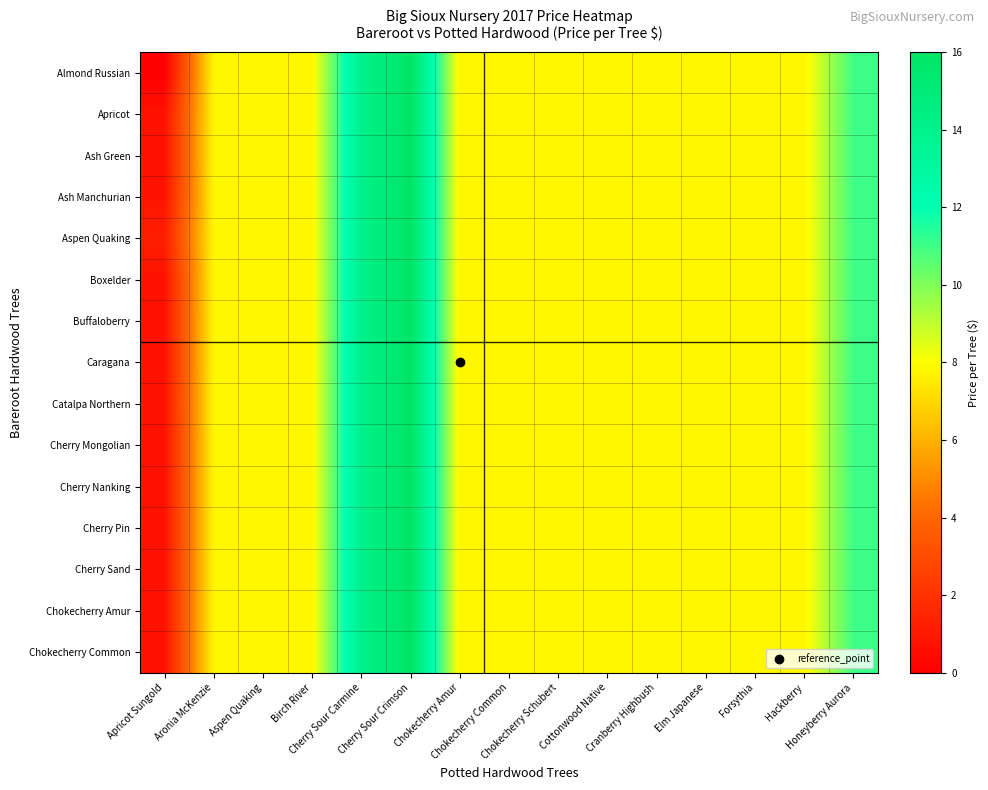

Reading left to right, extract all data points from this chart.

Almond Russian: Apricot Sungold=0.0	Aronia McKenzie=7.8	Aspen Quaking=7.8	Birch River=7.8	Cherry Sour Carmine=14.0	Cherry Sour Crimson=16.0	Chokecherry Amur=7.8	Chokecherry Common=7.8	Chokecherry Schubert=7.8	Cottonwood Native=7.8	Cranberry Highbush=7.8	Elm Japanese=7.8	Forsythia=7.8	Hackberry=7.8	Honeyberry Aurora=11.0
Apricot: Apricot Sungold=0.7	Aronia McKenzie=7.8	Aspen Quaking=7.8	Birch River=7.8	Cherry Sour Carmine=14.0	Cherry Sour Crimson=16.0	Chokecherry Amur=7.8	Chokecherry Common=7.8	Chokecherry Schubert=7.8	Cottonwood Native=7.8	Cranberry Highbush=7.8	Elm Japanese=7.8	Forsythia=7.8	Hackberry=7.8	Honeyberry Aurora=11.0
Ash Green: Apricot Sungold=0.7	Aronia McKenzie=7.8	Aspen Quaking=7.8	Birch River=7.8	Cherry Sour Carmine=14.0	Cherry Sour Crimson=16.0	Chokecherry Amur=7.8	Chokecherry Common=7.8	Chokecherry Schubert=7.8	Cottonwood Native=7.8	Cranberry Highbush=7.8	Elm Japanese=7.8	Forsythia=7.8	Hackberry=7.8	Honeyberry Aurora=11.0
Ash Manchurian: Apricot Sungold=0.8	Aronia McKenzie=7.8	Aspen Quaking=7.8	Birch River=7.8	Cherry Sour Carmine=14.0	Cherry Sour Crimson=16.0	Chokecherry Amur=7.8	Chokecherry Common=7.8	Chokecherry Schubert=7.8	Cottonwood Native=7.8	Cranberry Highbush=7.8	Elm Japanese=7.8	Forsythia=7.8	Hackberry=7.8	Honeyberry Aurora=11.0
Aspen Quaking: Apricot Sungold=1.2	Aronia McKenzie=7.8	Aspen Quaking=7.8	Birch River=7.8	Cherry Sour Carmine=14.0	Cherry Sour Crimson=16.0	Chokecherry Amur=7.8	Chokecherry Common=7.8	Chokecherry Schubert=7.8	Cottonwood Native=7.8	Cranberry Highbush=7.8	Elm Japanese=7.8	Forsythia=7.8	Hackberry=7.8	Honeyberry Aurora=11.0
Boxelder: Apricot Sungold=0.8	Aronia McKenzie=7.8	Aspen Quaking=7.8	Birch River=7.8	Cherry Sour Carmine=14.0	Cherry Sour Crimson=16.0	Chokecherry Amur=7.8	Chokecherry Common=7.8	Chokecherry Schubert=7.8	Cottonwood Native=7.8	Cranberry Highbush=7.8	Elm Japanese=7.8	Forsythia=7.8	Hackberry=7.8	Honeyberry Aurora=11.0
Buffaloberry: Apricot Sungold=0.7	Aronia McKenzie=7.8	Aspen Quaking=7.8	Birch River=7.8	Cherry Sour Carmine=14.0	Cherry Sour Crimson=16.0	Chokecherry Amur=7.8	Chokecherry Common=7.8	Chokecherry Schubert=7.8	Cottonwood Native=7.8	Cranberry Highbush=7.8	Elm Japanese=7.8	Forsythia=7.8	Hackberry=7.8	Honeyberry Aurora=11.0
Caragana: Apricot Sungold=0.7	Aronia McKenzie=7.8	Aspen Quaking=7.8	Birch River=7.8	Cherry Sour Carmine=14.0	Cherry Sour Crimson=16.0	Chokecherry Amur=7.8	Chokecherry Common=7.8	Chokecherry Schubert=7.8	Cottonwood Native=7.8	Cranberry Highbush=7.8	Elm Japanese=7.8	Forsythia=7.8	Hackberry=7.8	Honeyberry Aurora=11.0
Catalpa Northern: Apricot Sungold=0.8	Aronia McKenzie=7.8	Aspen Quaking=7.8	Birch River=7.8	Cherry Sour Carmine=14.0	Cherry Sour Crimson=16.0	Chokecherry Amur=7.8	Chokecherry Common=7.8	Chokecherry Schubert=7.8	Cottonwood Native=7.8	Cranberry Highbush=7.8	Elm Japanese=7.8	Forsythia=7.8	Hackberry=7.8	Honeyberry Aurora=11.0
Cherry Mongolian: Apricot Sungold=0.7	Aronia McKenzie=7.8	Aspen Quaking=7.8	Birch River=7.8	Cherry Sour Carmine=14.0	Cherry Sour Crimson=16.0	Chokecherry Amur=7.8	Chokecherry Common=7.8	Chokecherry Schubert=7.8	Cottonwood Native=7.8	Cranberry Highbush=7.8	Elm Japanese=7.8	Forsythia=7.8	Hackberry=7.8	Honeyberry Aurora=11.0
Cherry Nanking: Apricot Sungold=0.7	Aronia McKenzie=7.8	Aspen Quaking=7.8	Birch River=7.8	Cherry Sour Carmine=14.0	Cherry Sour Crimson=16.0	Chokecherry Amur=7.8	Chokecherry Common=7.8	Chokecherry Schubert=7.8	Cottonwood Native=7.8	Cranberry Highbush=7.8	Elm Japanese=7.8	Forsythia=7.8	Hackberry=7.8	Honeyberry Aurora=11.0
Cherry Pin: Apricot Sungold=0.7	Aronia McKenzie=7.8	Aspen Quaking=7.8	Birch River=7.8	Cherry Sour Carmine=14.0	Cherry Sour Crimson=16.0	Chokecherry Amur=7.8	Chokecherry Common=7.8	Chokecherry Schubert=7.8	Cottonwood Native=7.8	Cranberry Highbush=7.8	Elm Japanese=7.8	Forsythia=7.8	Hackberry=7.8	Honeyberry Aurora=11.0
Cherry Sand: Apricot Sungold=0.7	Aronia McKenzie=7.8	Aspen Quaking=7.8	Birch River=7.8	Cherry Sour Carmine=14.0	Cherry Sour Crimson=16.0	Chokecherry Amur=7.8	Chokecherry Common=7.8	Chokecherry Schubert=7.8	Cottonwood Native=7.8	Cranberry Highbush=7.8	Elm Japanese=7.8	Forsythia=7.8	Hackberry=7.8	Honeyberry Aurora=11.0
Chokecherry Amur: Apricot Sungold=0.7	Aronia McKenzie=7.8	Aspen Quaking=7.8	Birch River=7.8	Cherry Sour Carmine=14.0	Cherry Sour Crimson=16.0	Chokecherry Amur=7.8	Chokecherry Common=7.8	Chokecherry Schubert=7.8	Cottonwood Native=7.8	Cranberry Highbush=7.8	Elm Japanese=7.8	Forsythia=7.8	Hackberry=7.8	Honeyberry Aurora=11.0
Chokecherry Common: Apricot Sungold=0.7	Aronia McKenzie=7.8	Aspen Quaking=7.8	Birch River=7.8	Cherry Sour Carmine=14.0	Cherry Sour Crimson=16.0	Chokecherry Amur=7.8	Chokecherry Common=7.8	Chokecherry Schubert=7.8	Cottonwood Native=7.8	Cranberry Highbush=7.8	Elm Japanese=7.8	Forsythia=7.8	Hackberry=7.8	Honeyberry Aurora=11.0